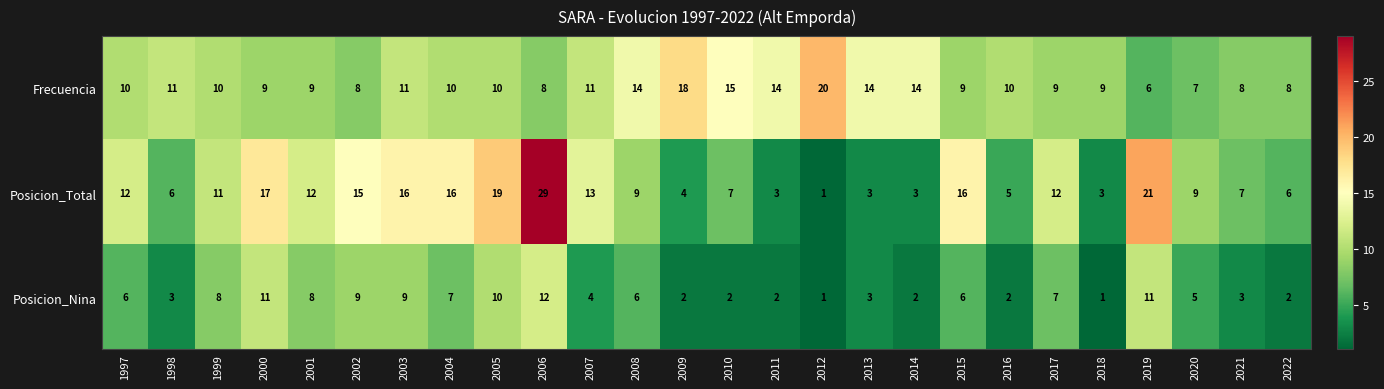

Which series changed the most between 2010 and 2011?

Posicion_Total